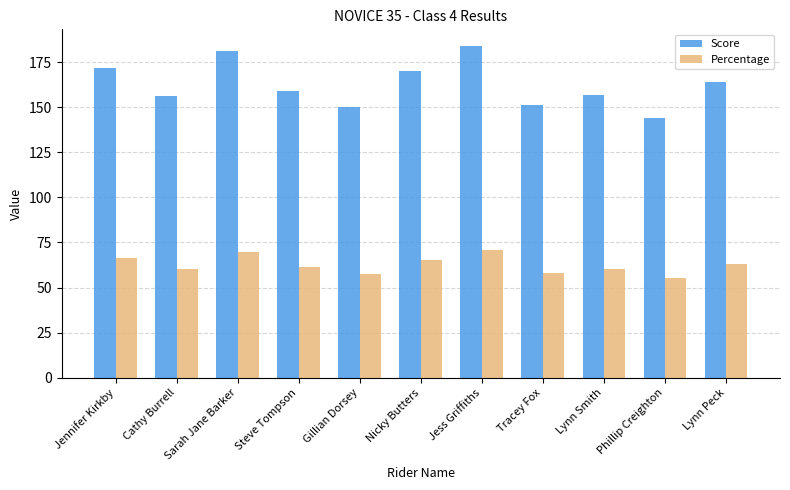

How many distinct data groups are displayed?

2